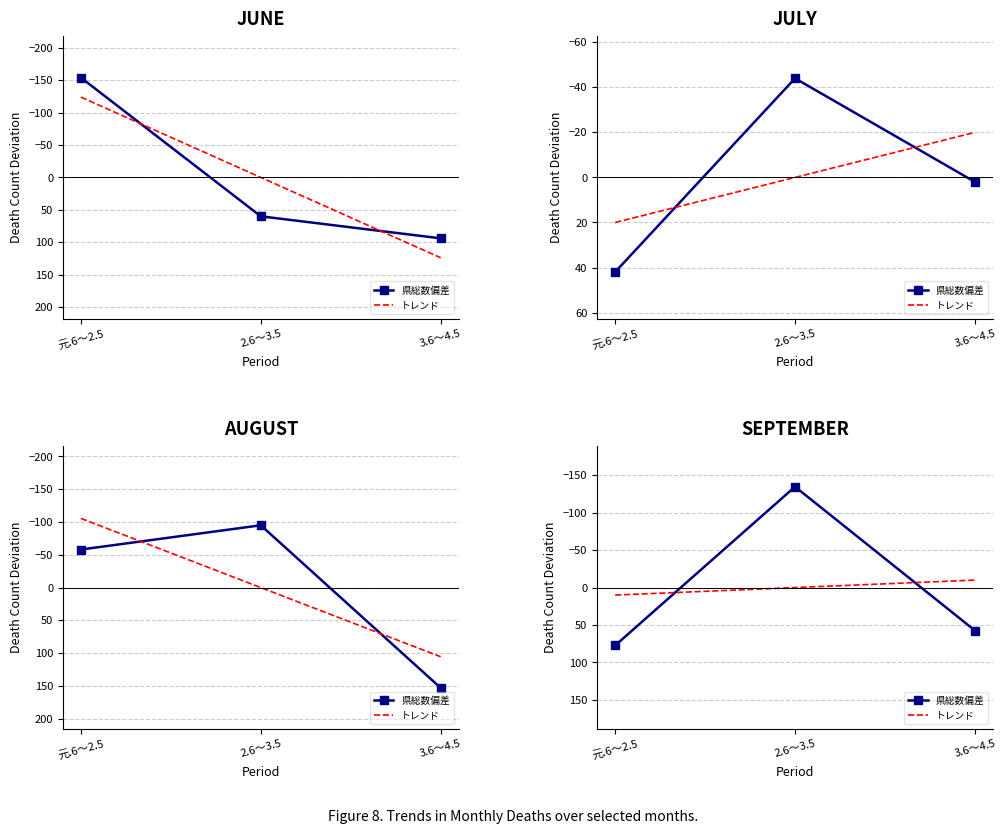

Read the 県総数偏差 value at 3.6～4.5.

57.3